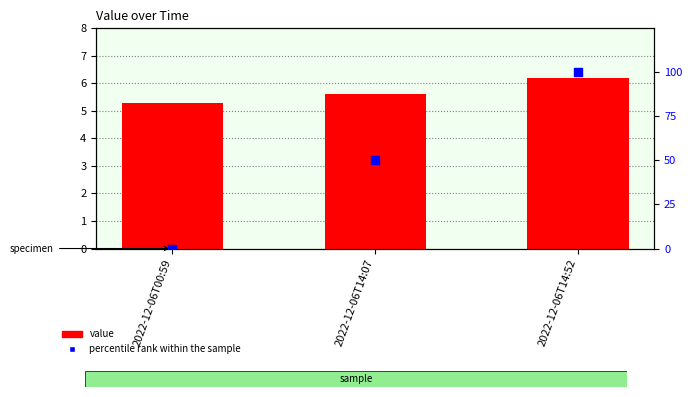

At which category is the sum across all series the highest?

2022-12-06T14:52